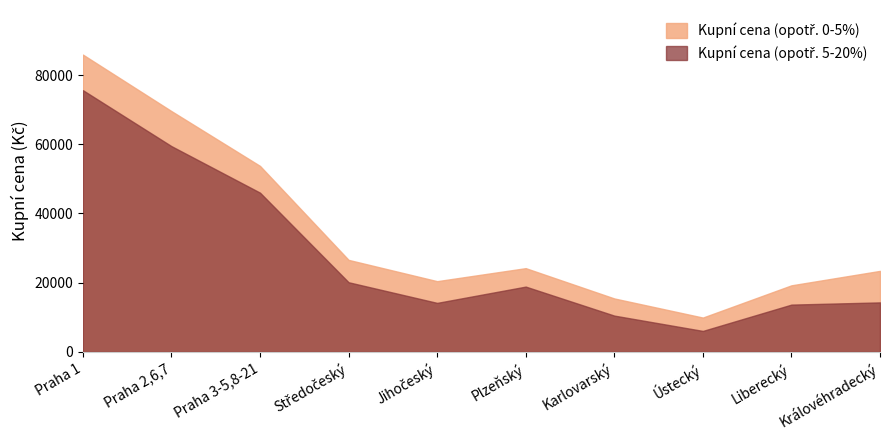

At which category is the sum across all series the highest?

Praha 1